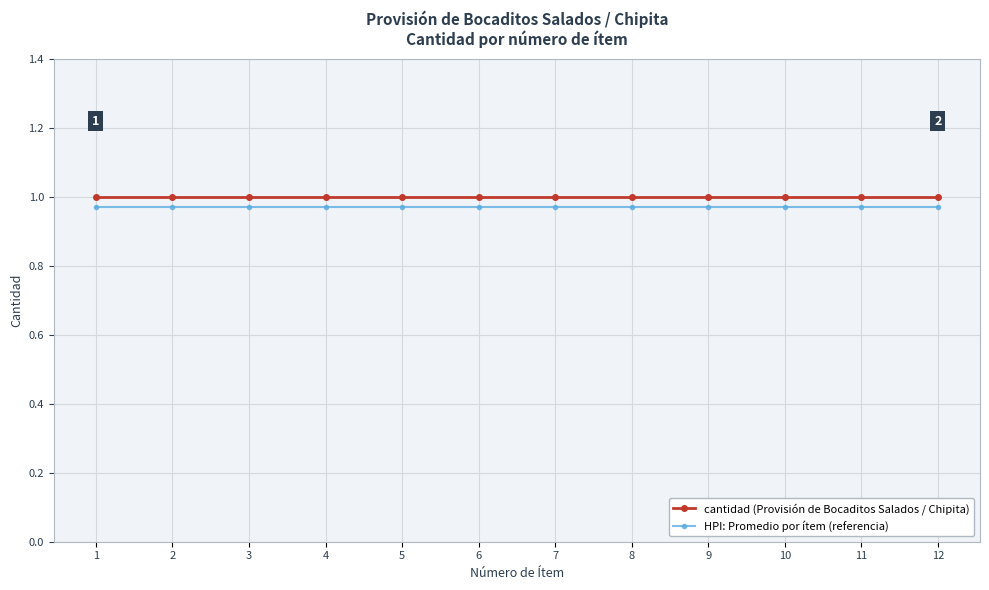

True or false: HPI: Promedio por ítem (referencia) and cantidad (Provisión de Bocaditos Salados / Chipita) cross at least once.

False